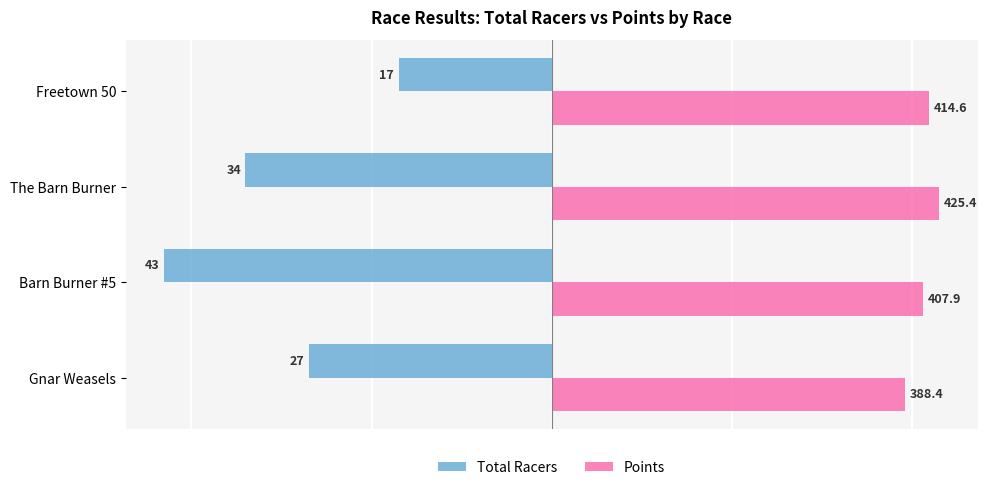

What are all the series names shown in the legend?

Total Racers, Points